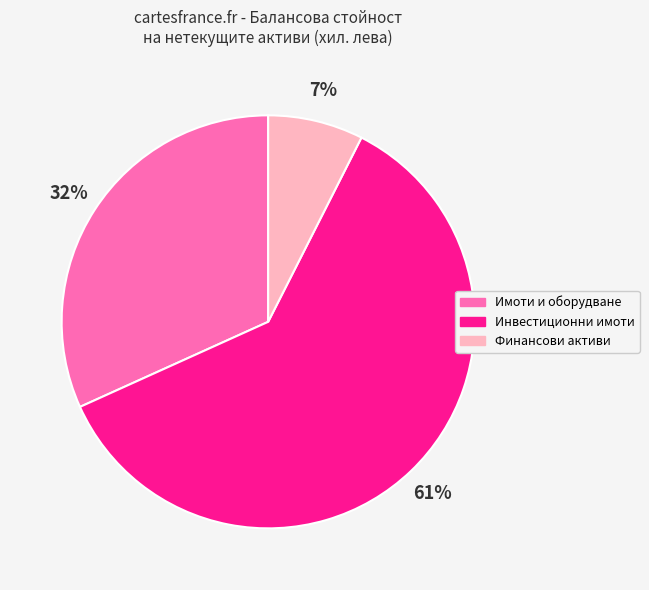

Is there a majority slice in this chart?

Yes